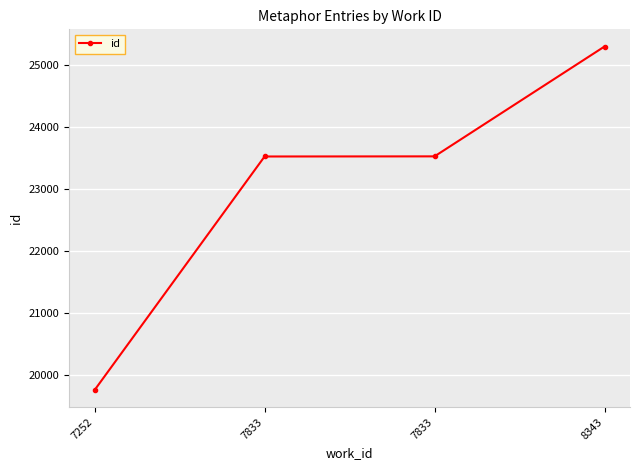

Rank the categories by value from highest to lowest.

8343, 7833, 7833, 7252